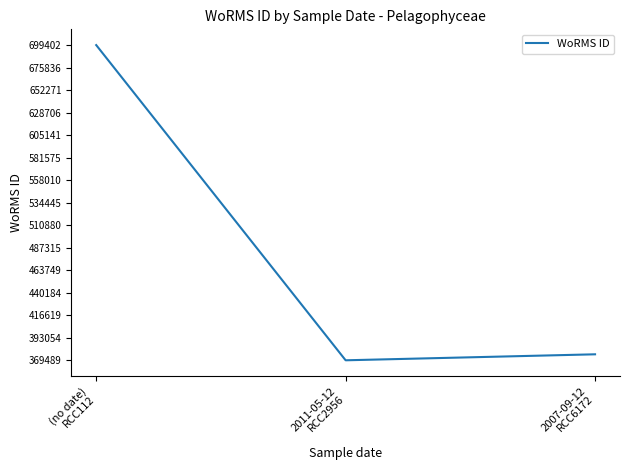

The chart shows a value of 369489 at 2011-05-12
RCC2956. True or false?

True